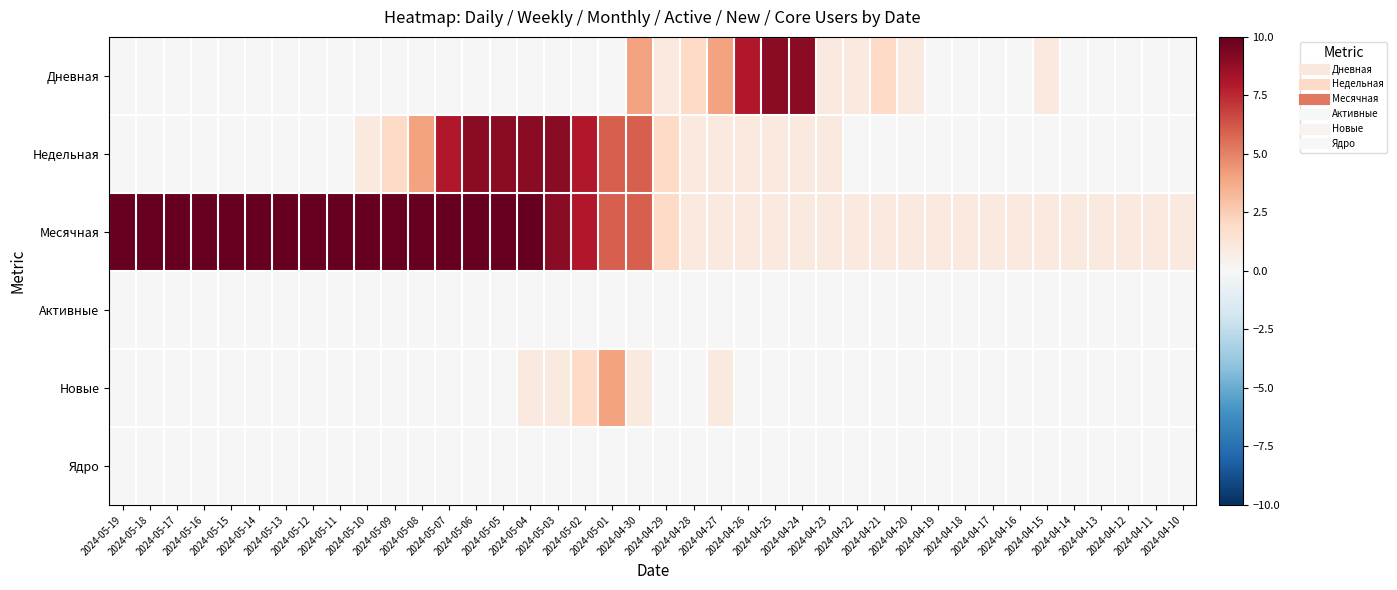

Which series has the largest total across all categories?

Месячная